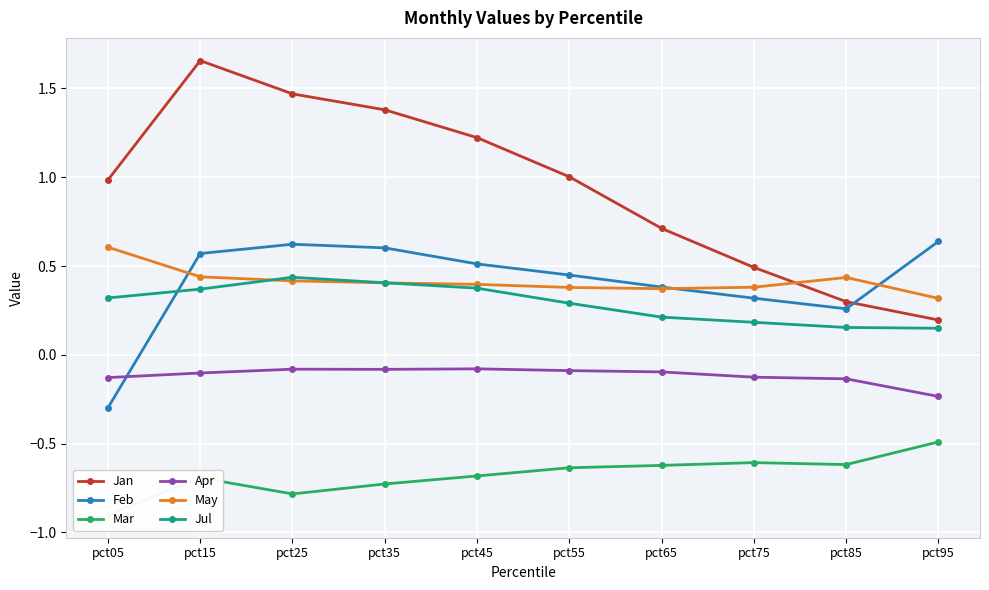

How many positive values does the Feb series have?

9